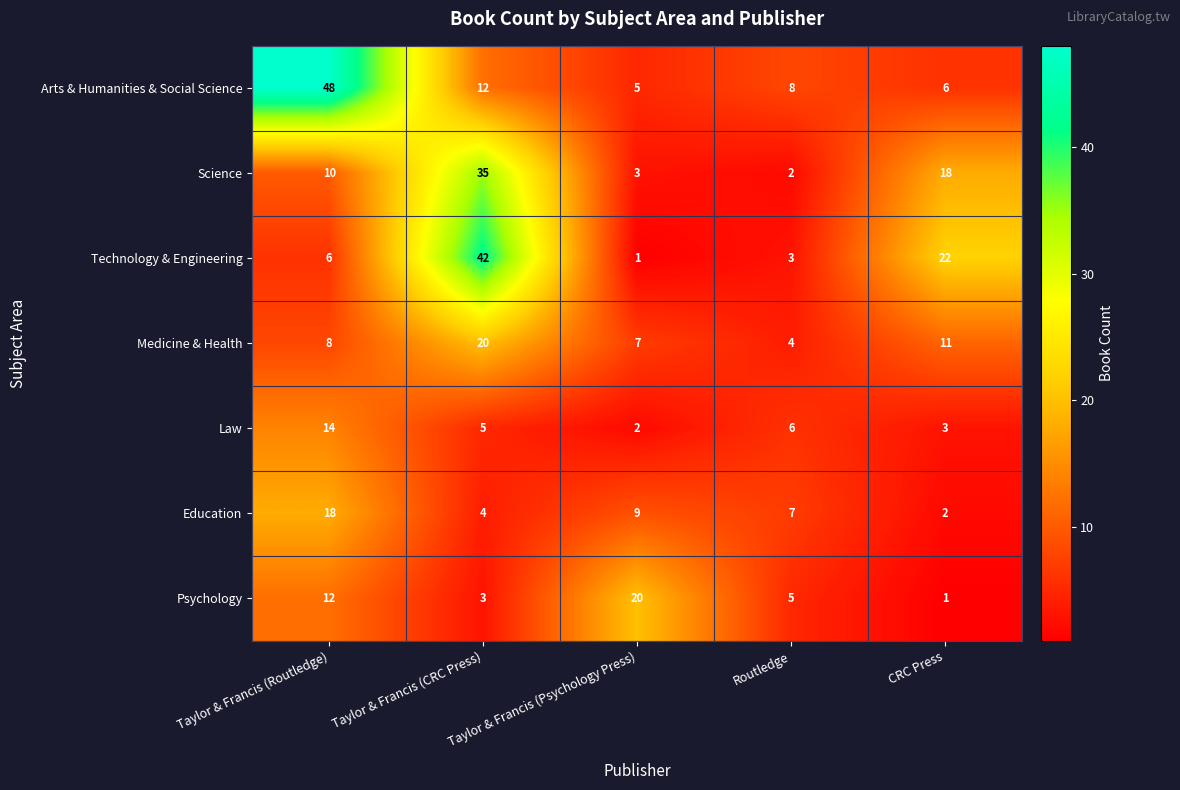

Rank the categories by Arts & Humanities & Social Science value from highest to lowest.

Taylor & Francis (Routledge), Taylor & Francis (CRC Press), Routledge, CRC Press, Taylor & Francis (Psychology Press)